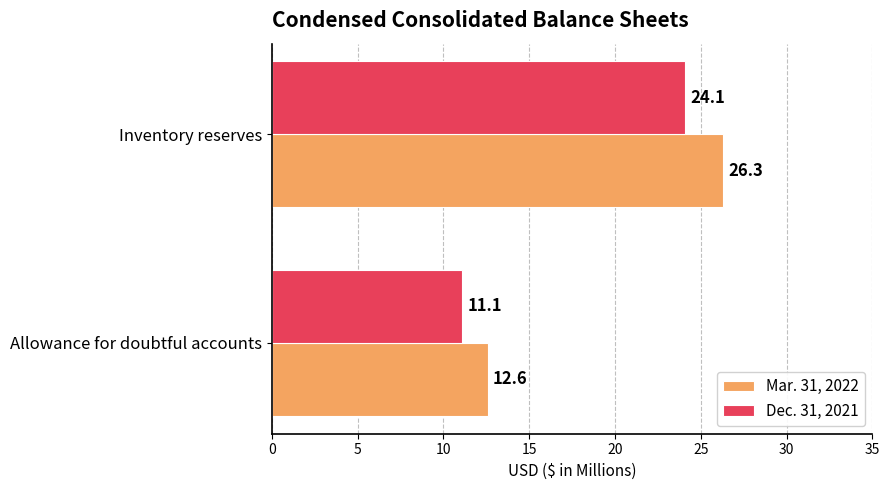

List the series in order of their overall mean, lowest first.

Dec. 31, 2021, Mar. 31, 2022